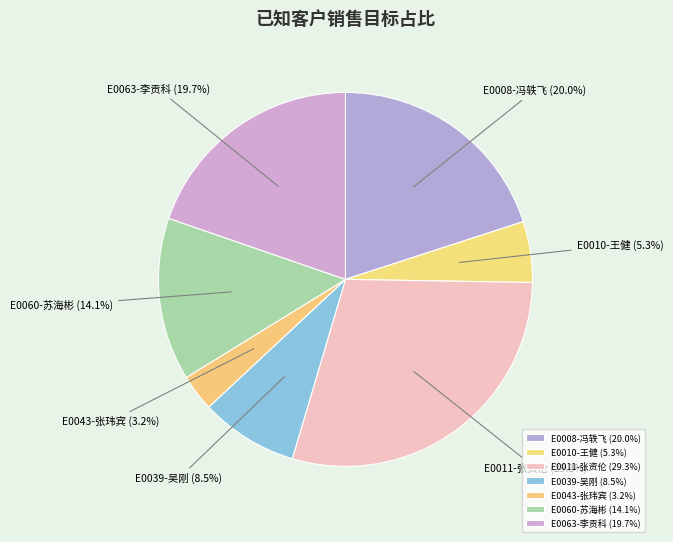

Between E0063-李贡科 and E0039-吴刚, which is larger?

E0063-李贡科